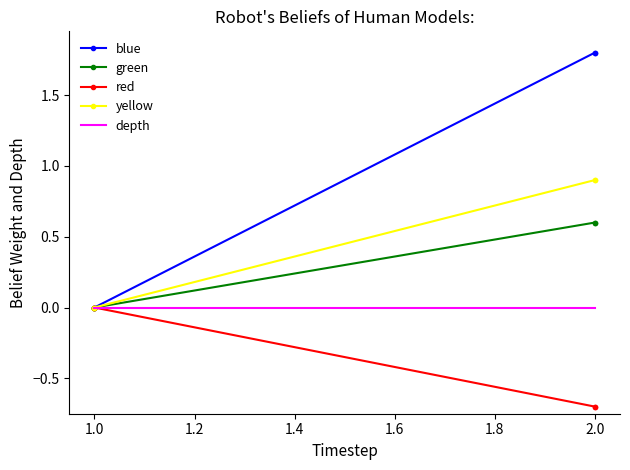

Which series has the largest total across all categories?

blue